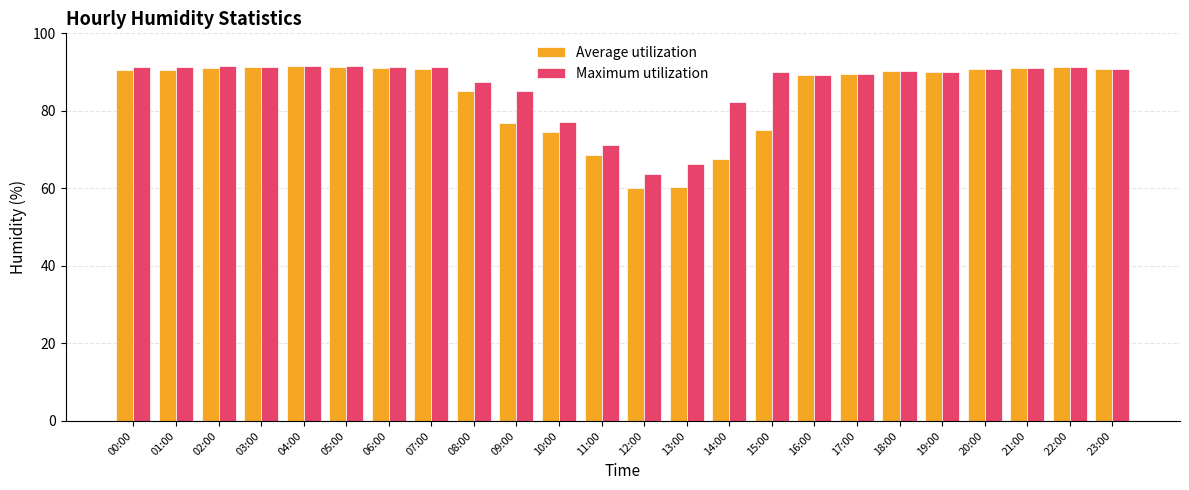

Does the chart contain any negative values?

No